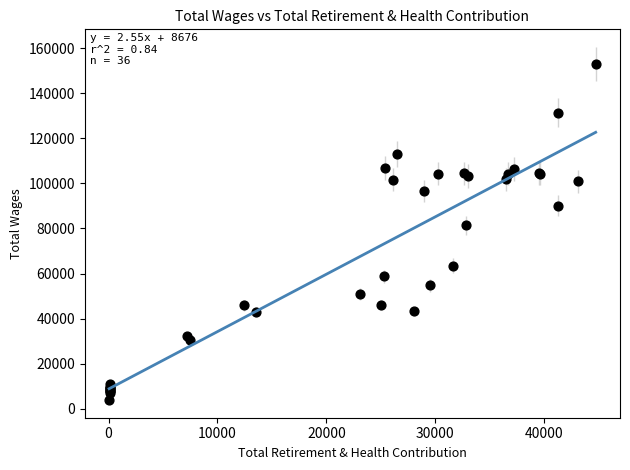

What Y value in the scatter plot is closest to 78478?

81352